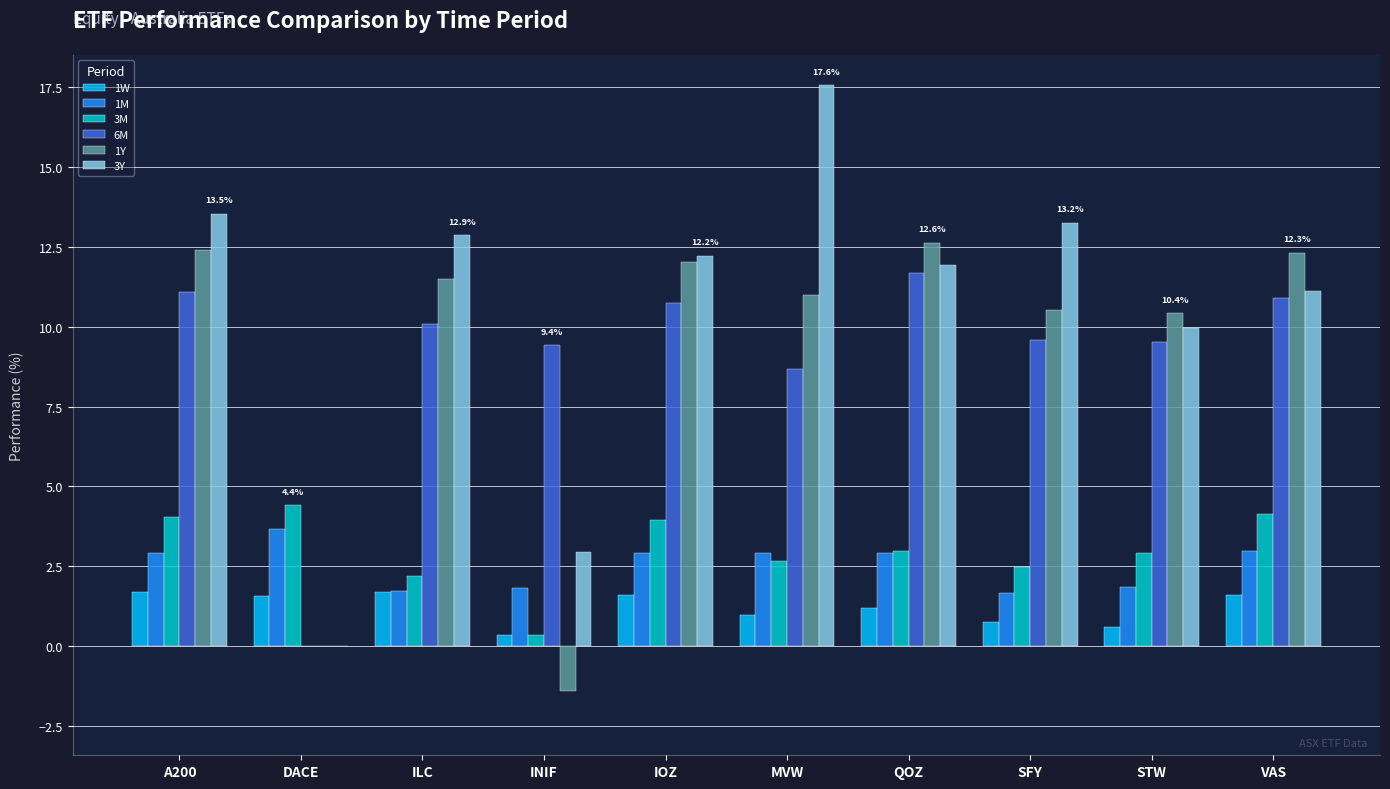

The 3M series shows 2.5 at SFY. True or false?

True